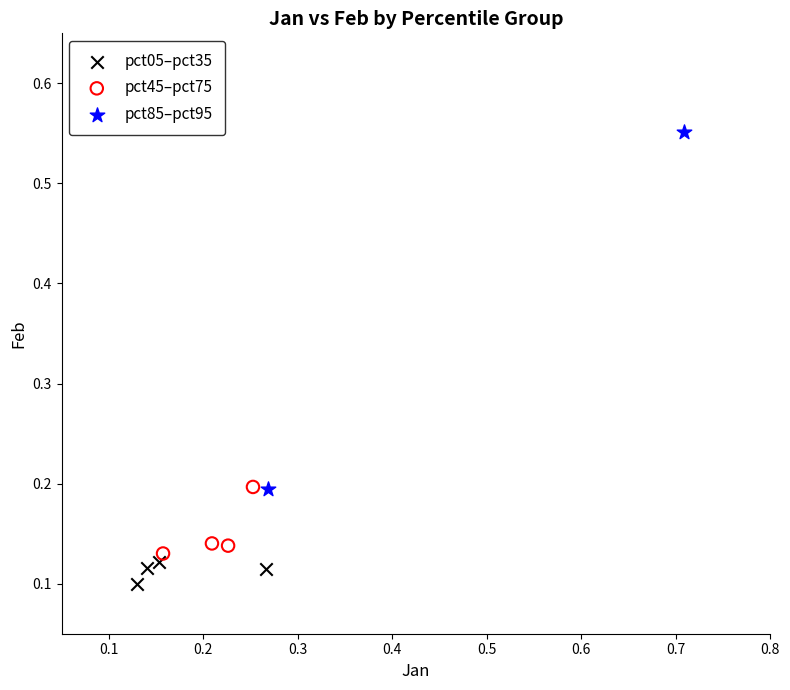

Which series contains the highest Y value?

pct85–pct95